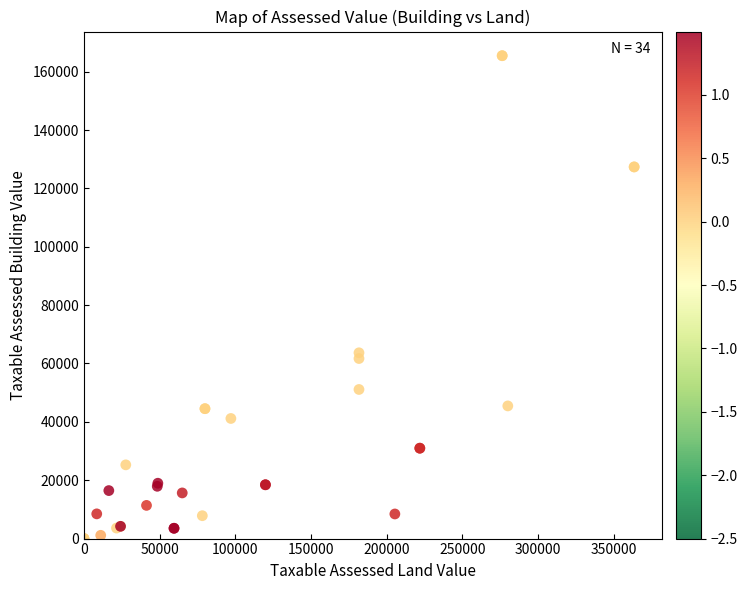

What Y value in the scatter plot is closest to 82740?

63665